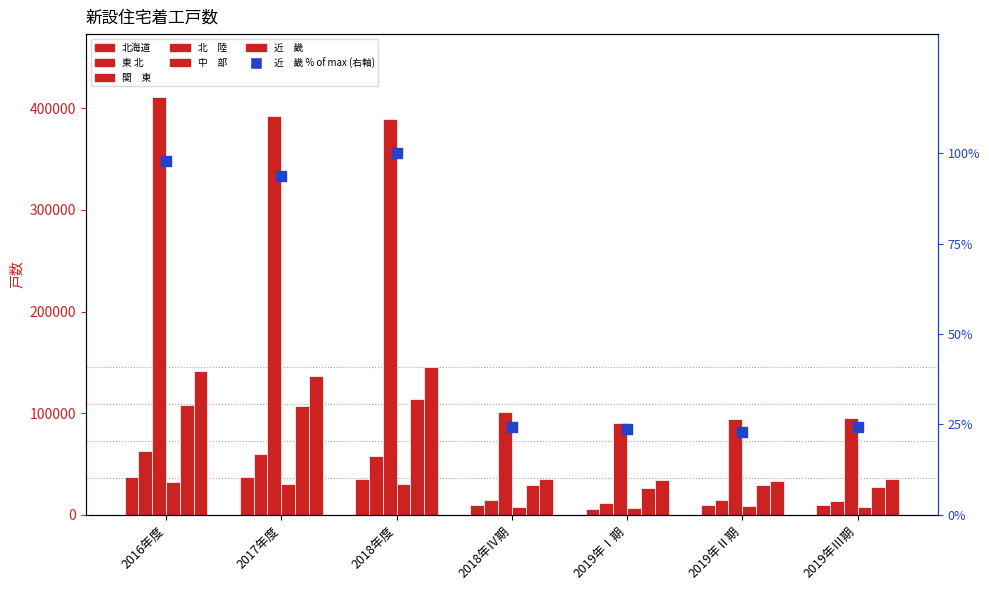

Which series has the largest total across all categories?

関　東